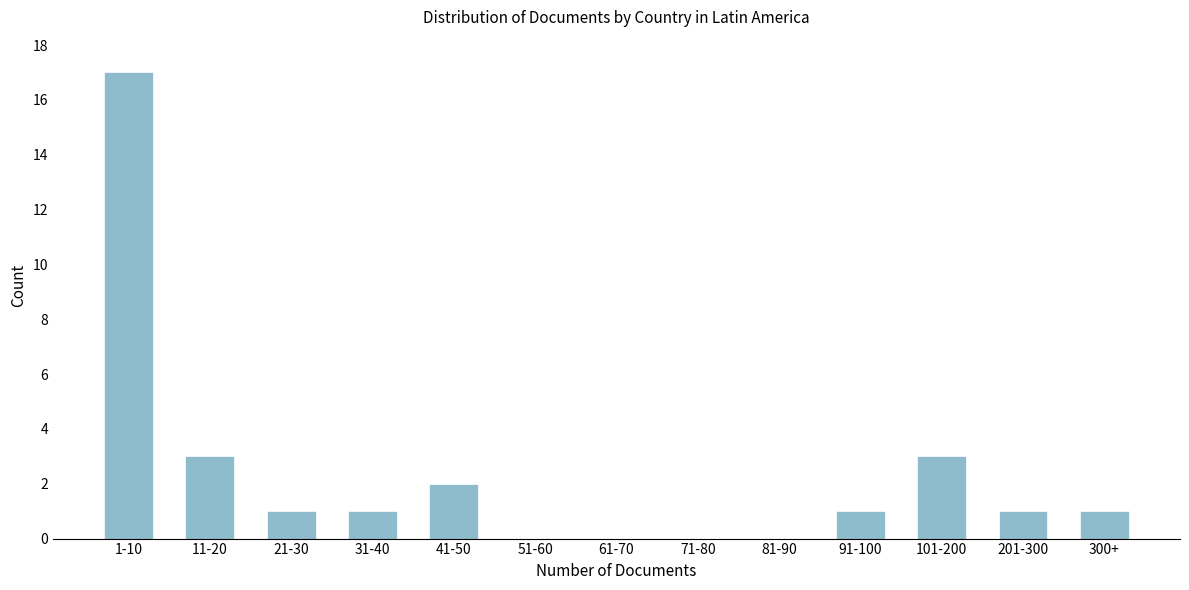

Reading left to right, list all the values displayed in this chart.

1-10=17	11-20=3	21-30=1	31-40=1	41-50=2	51-60=0	61-70=0	71-80=0	81-90=0	91-100=1	101-200=3	201-300=1	300+=1